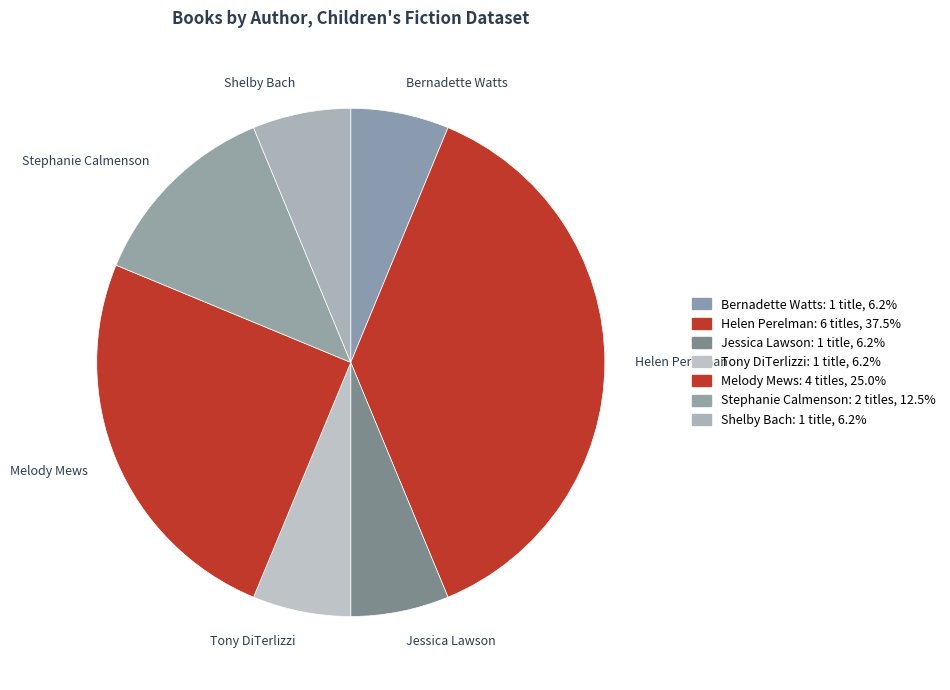

What is the largest slice in the pie chart?

Helen Perelman